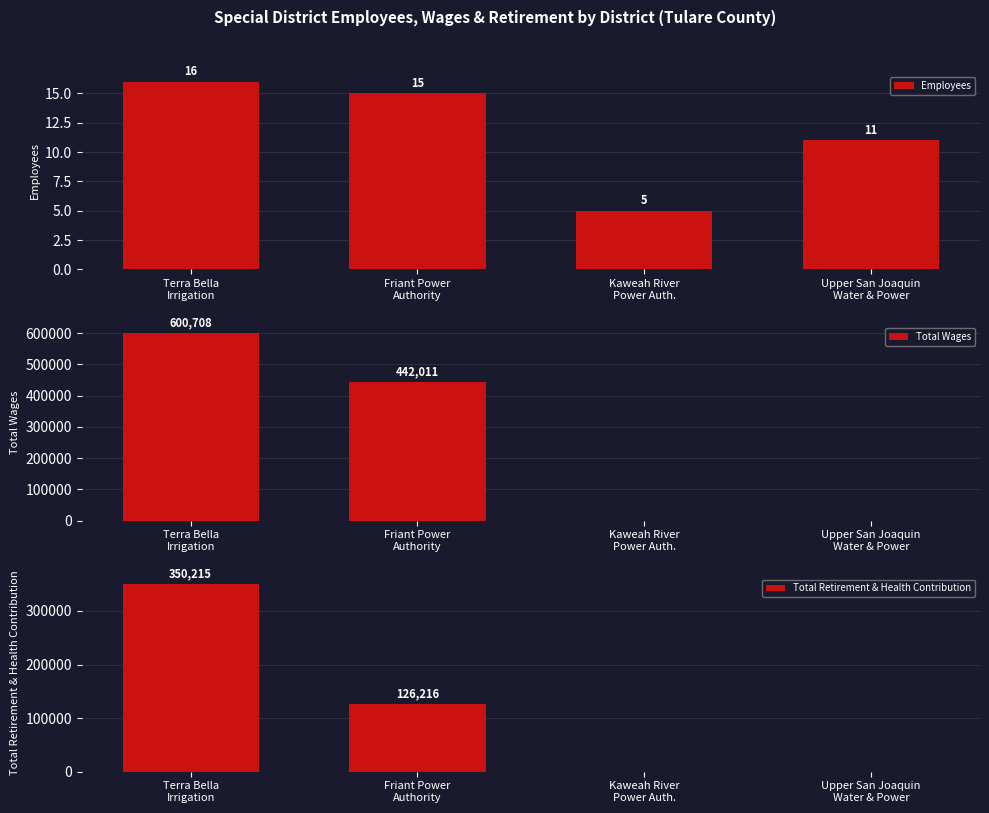

How many data points in Total Retirement & Health Contribution are above 126216?

1